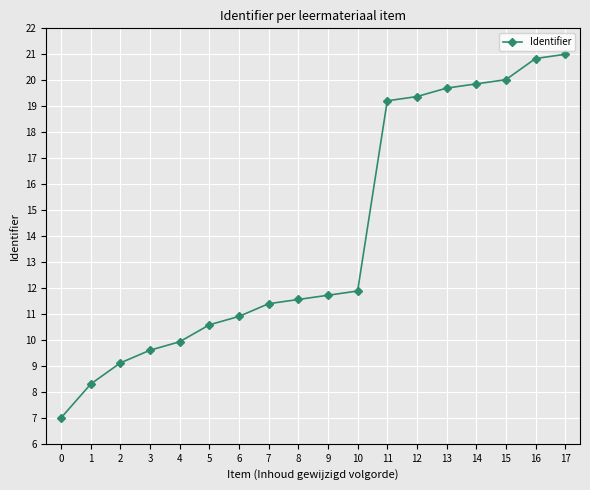

Rank the categories by value from highest to lowest.

17, 16, 15, 14, 13, 12, 11, 10, 9, 8, 7, 6, 5, 4, 3, 2, 1, 0